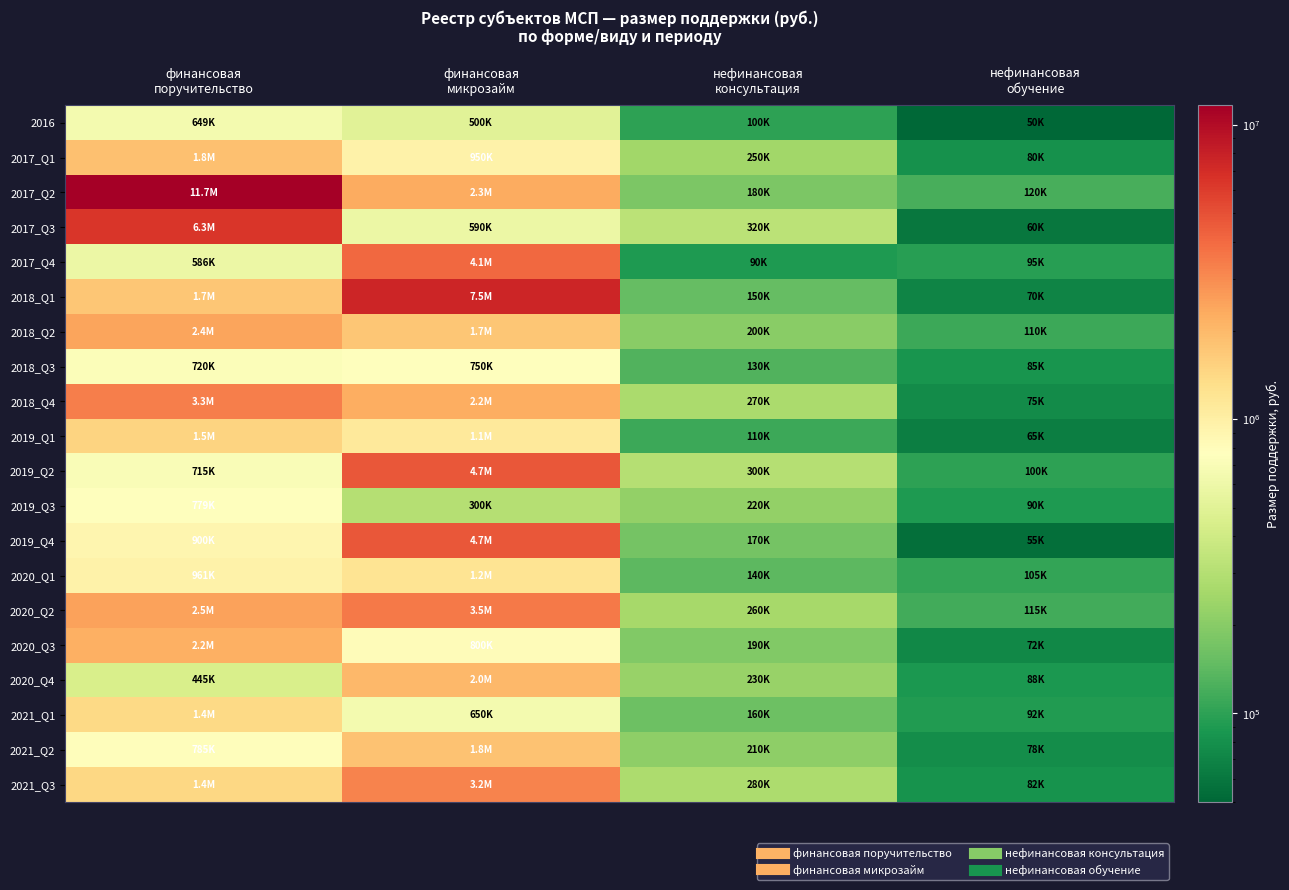

Reading left to right, transcribe all the data shown in this chart.

2016: финансовая
поручительство=648900	финансовая
микрозайм=500000	нефинансовая
консультация=100000	нефинансовая
обучение=50000
2017_Q1: финансовая
поручительство=1838900	финансовая
микрозайм=950000	нефинансовая
консультация=250000	нефинансовая
обучение=80000
2017_Q2: финансовая
поручительство=11650000	финансовая
микрозайм=2278000	нефинансовая
консультация=180000	нефинансовая
обучение=120000
2017_Q3: финансовая
поручительство=6315000	финансовая
микрозайм=590000	нефинансовая
консультация=320000	нефинансовая
обучение=60000
2017_Q4: финансовая
поручительство=586000	финансовая
микрозайм=4100000	нефинансовая
консультация=90000	нефинансовая
обучение=95000
2018_Q1: финансовая
поручительство=1720000	финансовая
микрозайм=7500000	нефинансовая
консультация=150000	нефинансовая
обучение=70000
2018_Q2: финансовая
поручительство=2442781	финансовая
микрозайм=1718010	нефинансовая
консультация=200000	нефинансовая
обучение=110000
2018_Q3: финансовая
поручительство=720000	финансовая
микрозайм=750000	нефинансовая
консультация=130000	нефинансовая
обучение=85000
2018_Q4: финансовая
поручительство=3326690	финансовая
микрозайм=2245000	нефинансовая
консультация=270000	нефинансовая
обучение=75000
2019_Q1: финансовая
поручительство=1500000	финансовая
микрозайм=1100000	нефинансовая
консультация=110000	нефинансовая
обучение=65000
2019_Q2: финансовая
поручительство=715000	финансовая
микрозайм=4675000	нефинансовая
консультация=300000	нефинансовая
обучение=100000
2019_Q3: финансовая
поручительство=778984	финансовая
микрозайм=300000	нефинансовая
консультация=220000	нефинансовая
обучение=90000
2019_Q4: финансовая
поручительство=900000	финансовая
микрозайм=4675440	нефинансовая
консультация=170000	нефинансовая
обучение=55000
2020_Q1: финансовая
поручительство=960600	финансовая
микрозайм=1200000	нефинансовая
консультация=140000	нефинансовая
обучение=105000
2020_Q2: финансовая
поручительство=2500000	финансовая
микрозайм=3500000	нефинансовая
консультация=260000	нефинансовая
обучение=115000
2020_Q3: финансовая
поручительство=2200000	финансовая
микрозайм=800000	нефинансовая
консультация=190000	нефинансовая
обучение=72000
2020_Q4: финансовая
поручительство=445000	финансовая
микрозайм=2000000	нефинансовая
консультация=230000	нефинансовая
обучение=88000
2021_Q1: финансовая
поручительство=1400000	финансовая
микрозайм=650000	нефинансовая
консультация=160000	нефинансовая
обучение=92000
2021_Q2: финансовая
поручительство=785000	финансовая
микрозайм=1800000	нефинансовая
консультация=210000	нефинансовая
обучение=78000
2021_Q3: финансовая
поручительство=1422675	финансовая
микрозайм=3200000	нефинансовая
консультация=280000	нефинансовая
обучение=82000